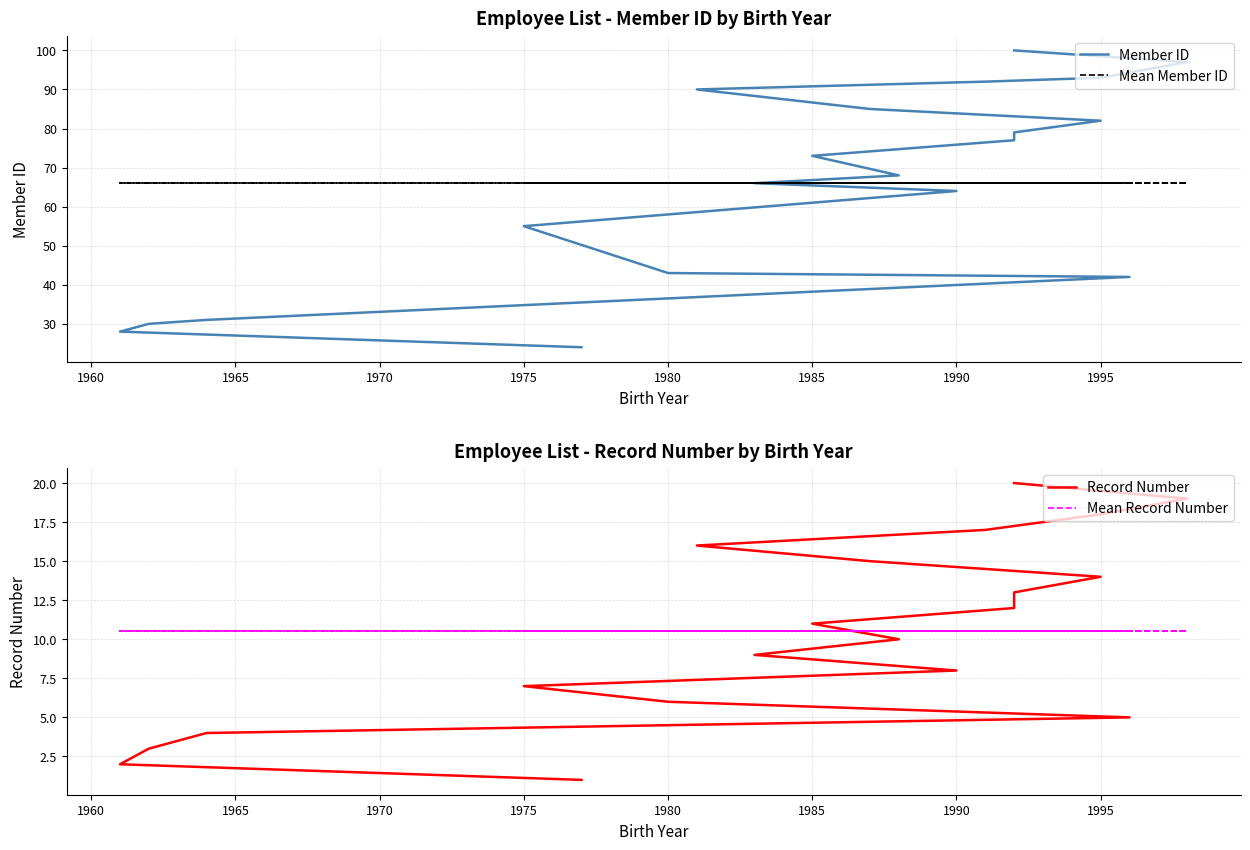

How many data points does each series have?

20